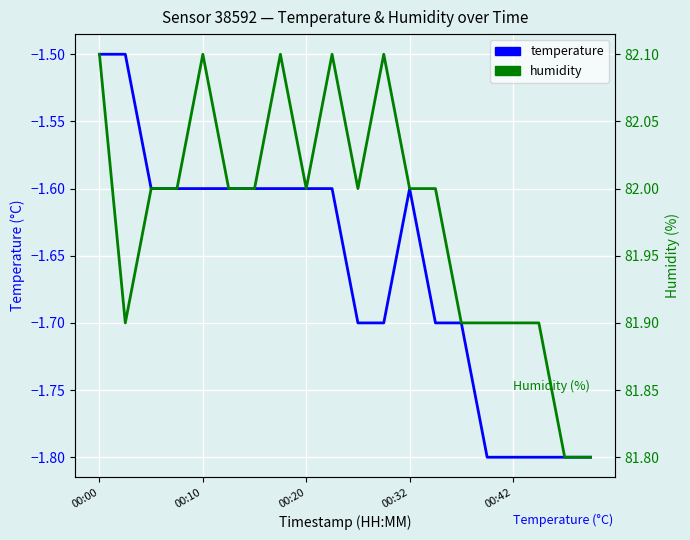

At which label does humidity first exceed 82?

00:00